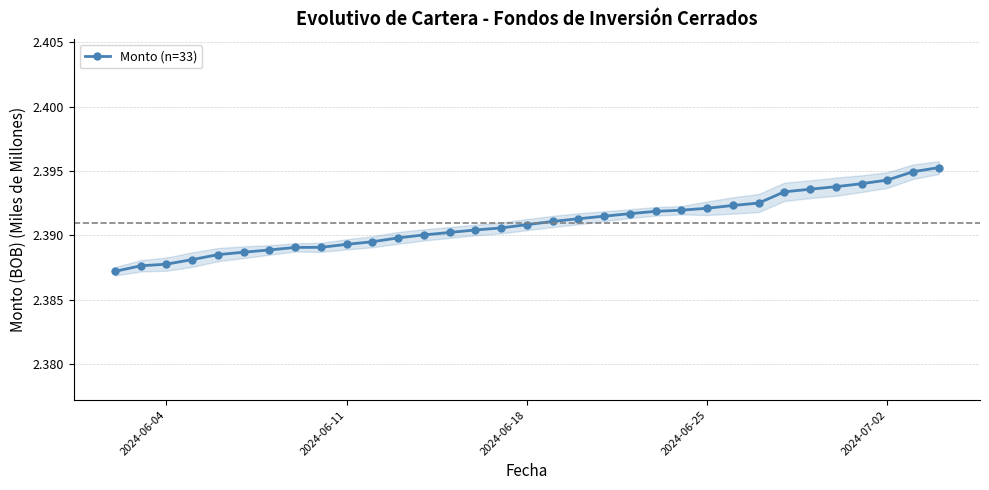

How many data points does each series have?

33